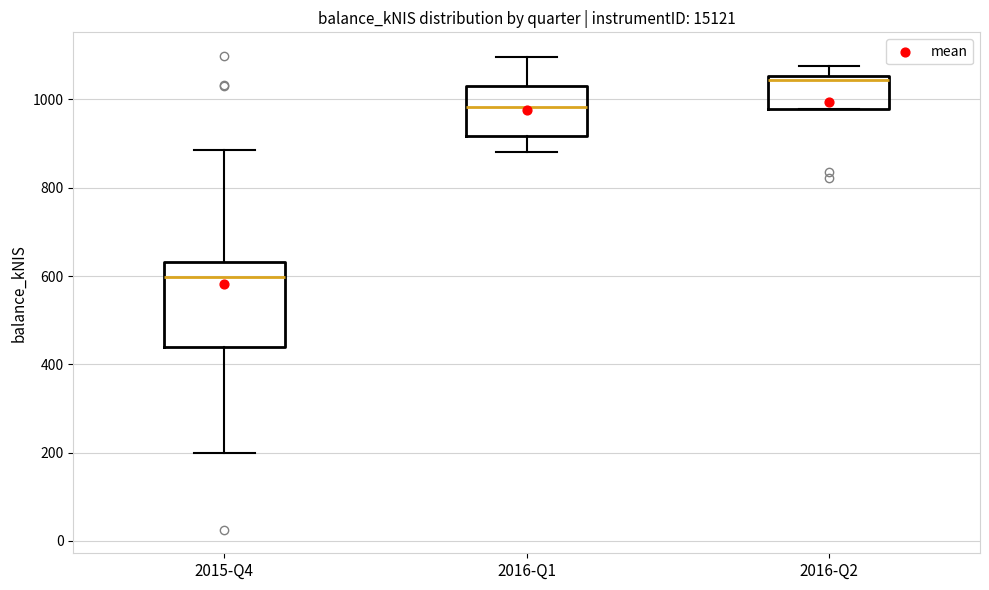

Comparing the boxes themselves (not the whiskers), which one is the tallest?

2015-Q4